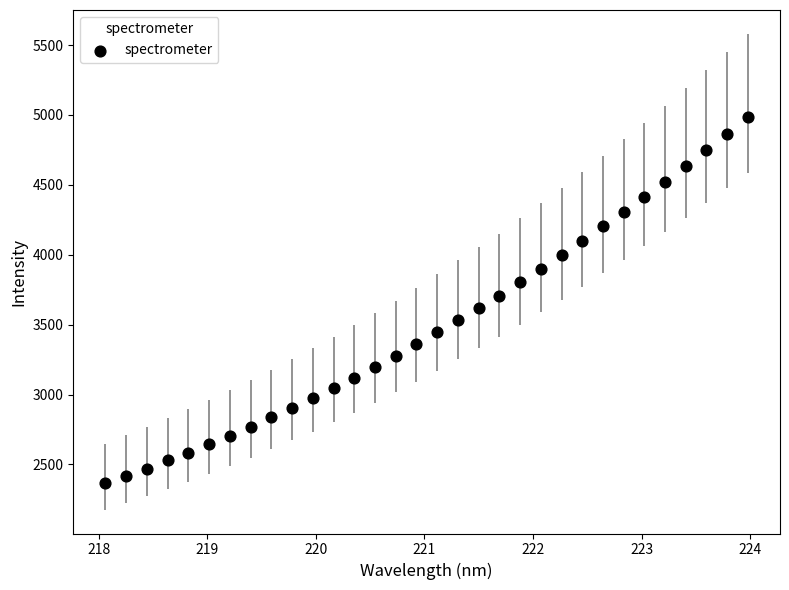

What is the range of X values (max minus min)?

5.9